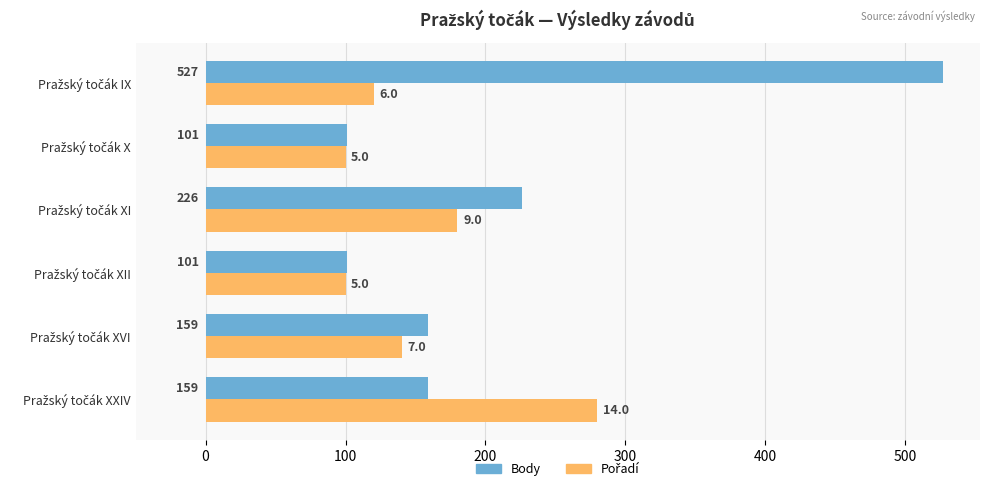

What is the maximum value shown in the chart?

527